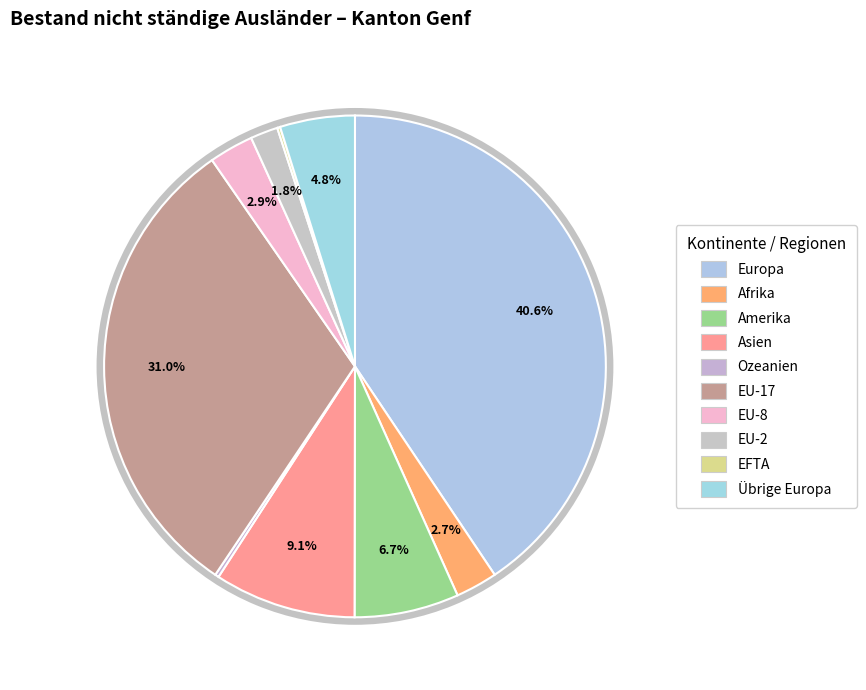

Is EU-8 the majority of the pie?

No